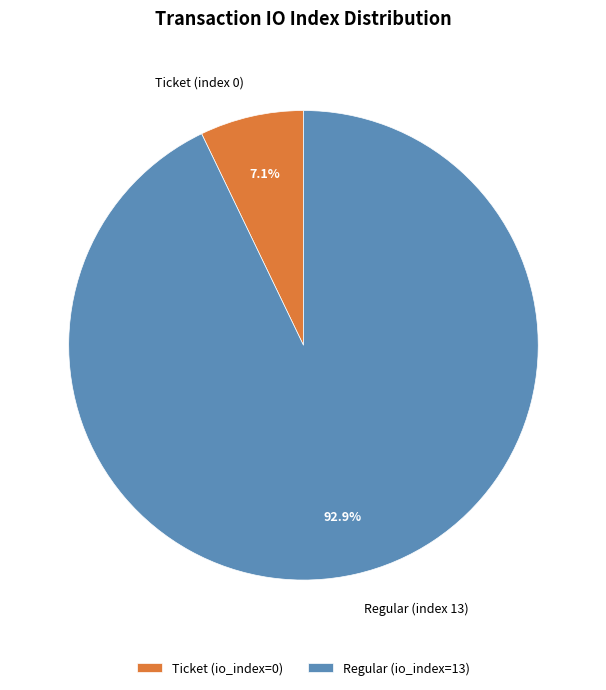

What is the smallest slice in the pie chart?

Ticket (index 0)